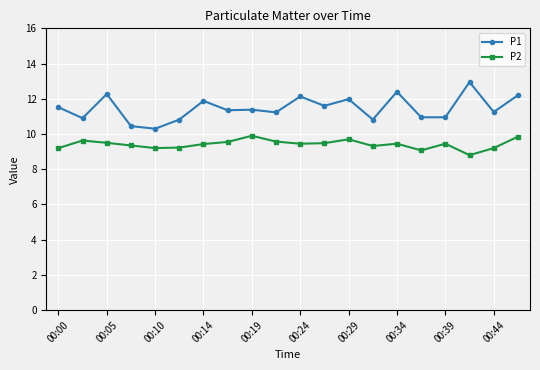

Which series has the largest range (max minus min)?

P1